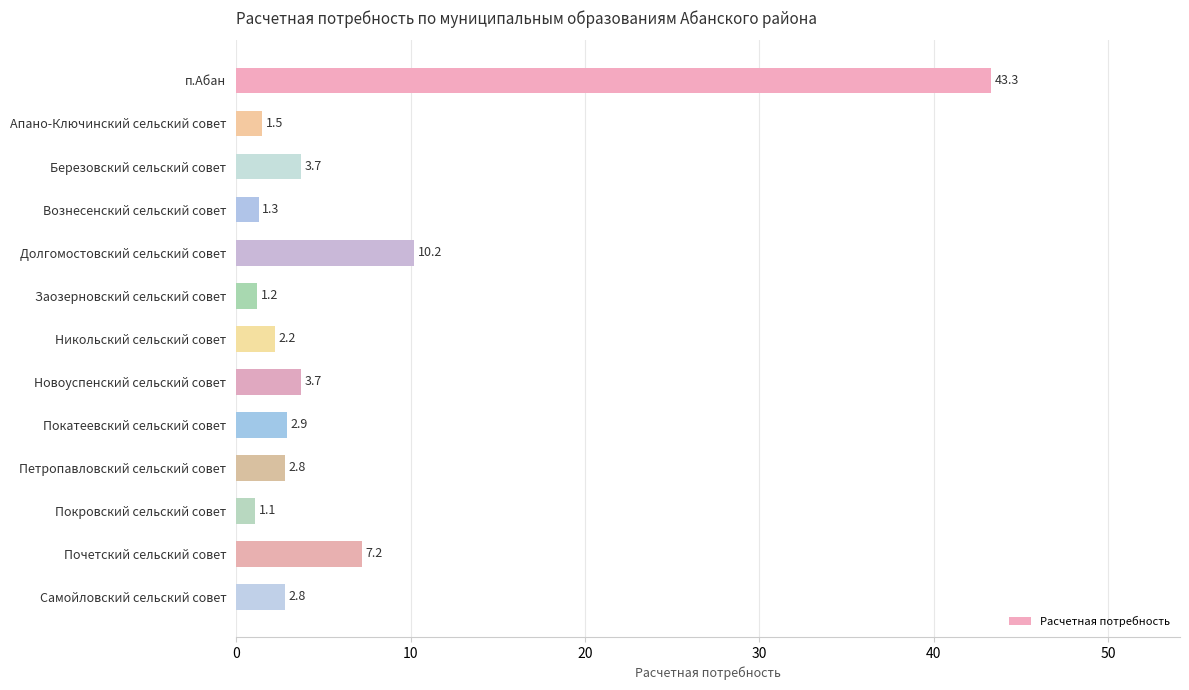

What is the minimum value shown in the chart?

1.1